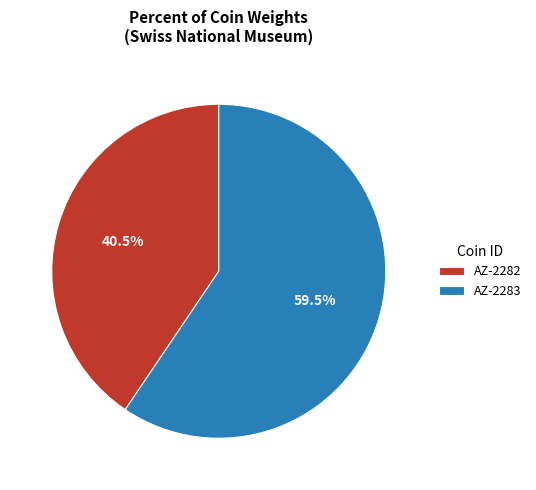

Rank the categories by value from highest to lowest.

AZ-2283, AZ-2282